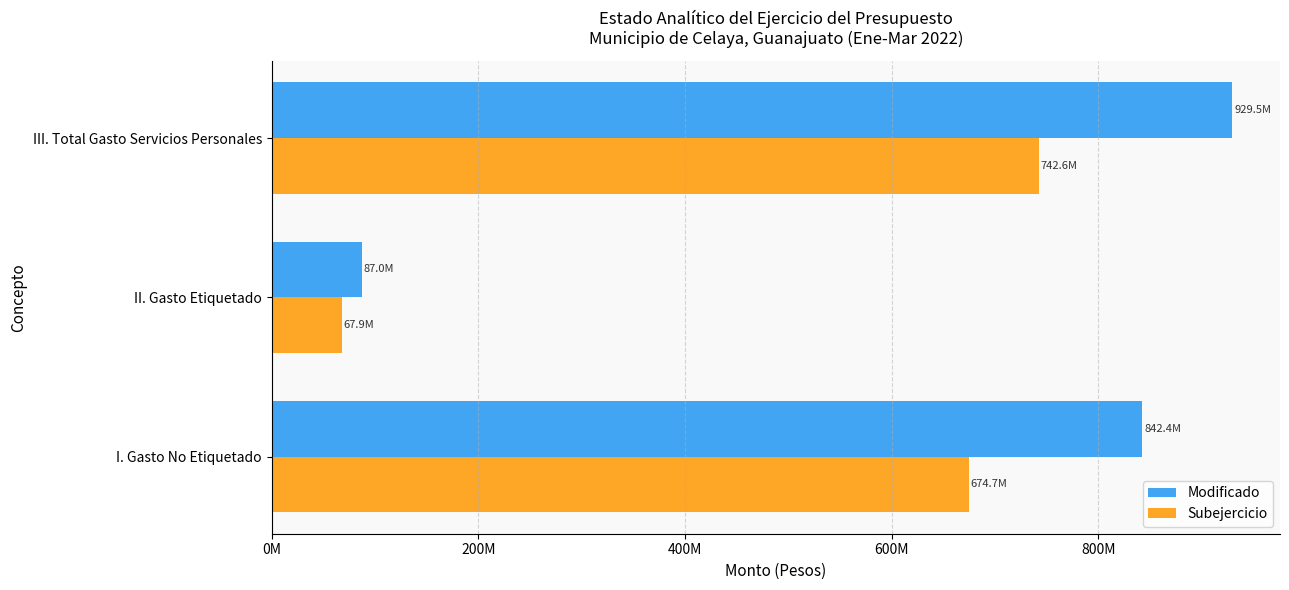

Rank the series by their maximum value, from highest to lowest.

Modificado, Subejercicio